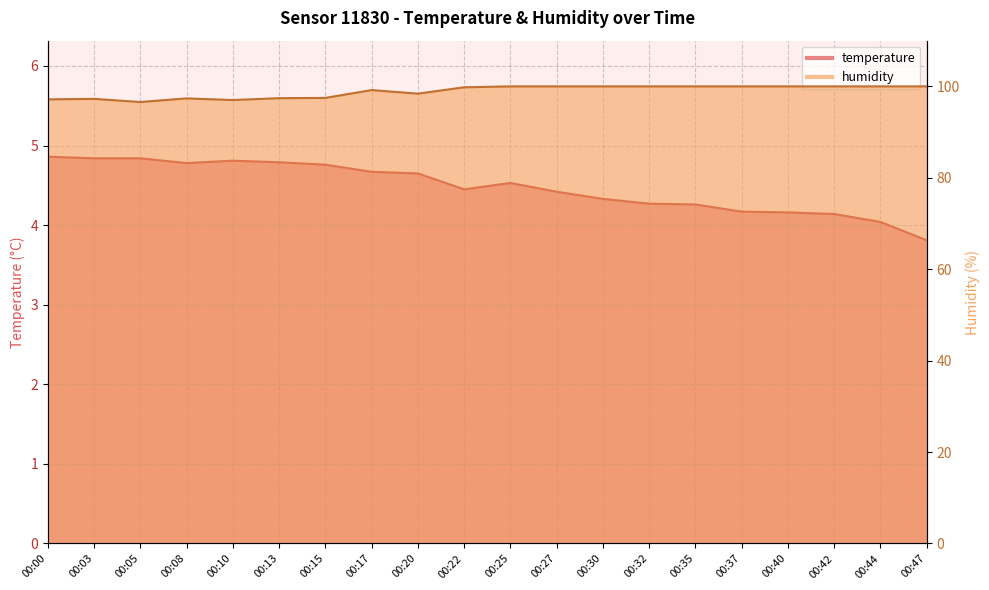

What is the highest value of the humidity series?

100.0